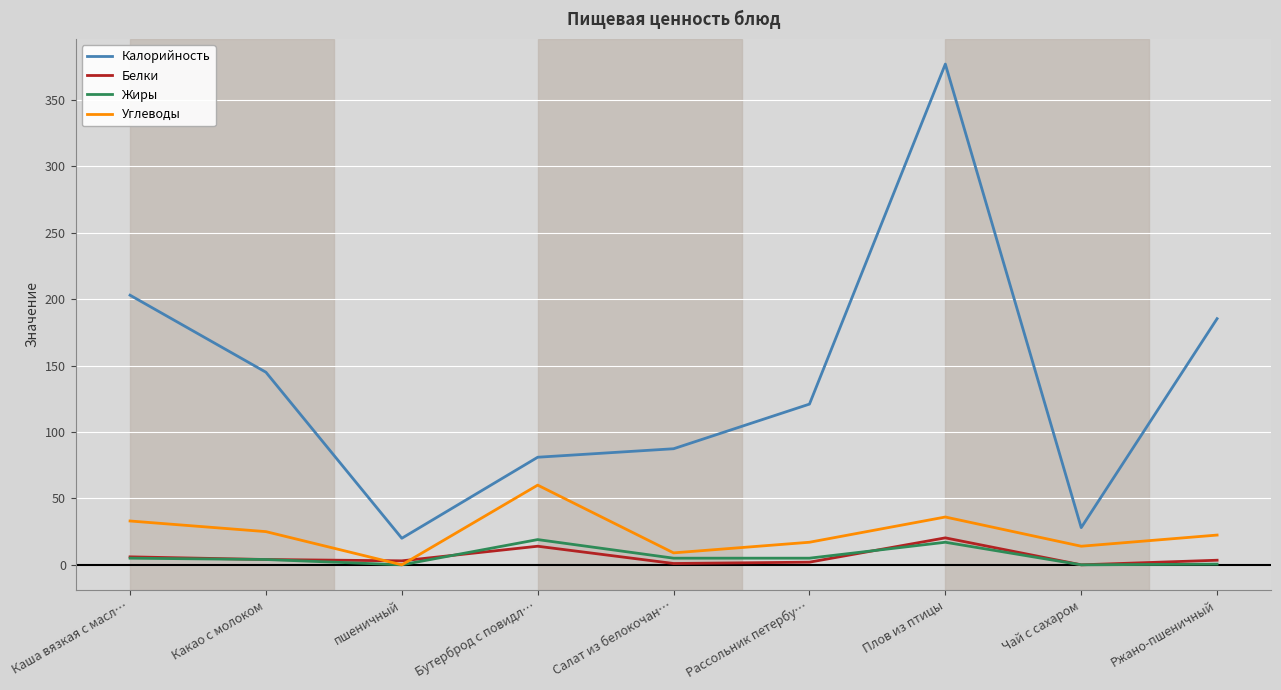

The value of Калорийность at Какао с молоком is 145.0. True or false?

True